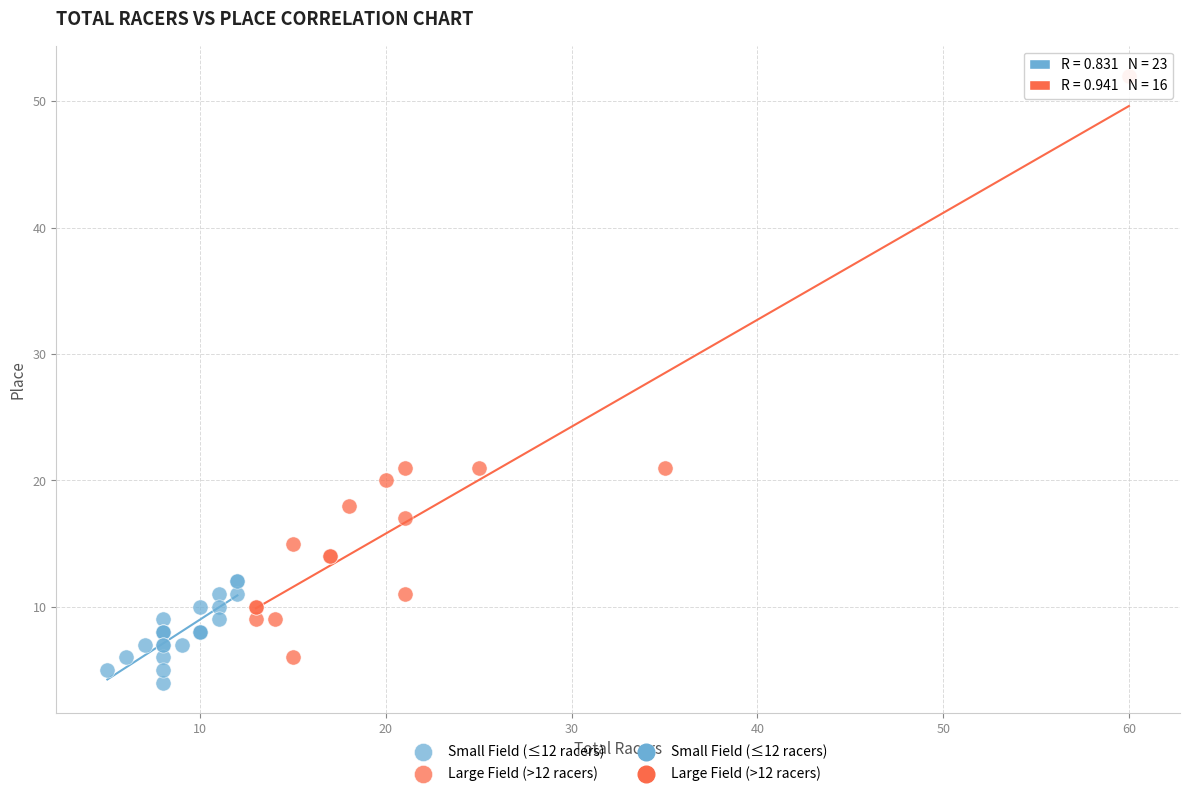

Which series has the widest spread of Y values?

Large Field (>12 racers)